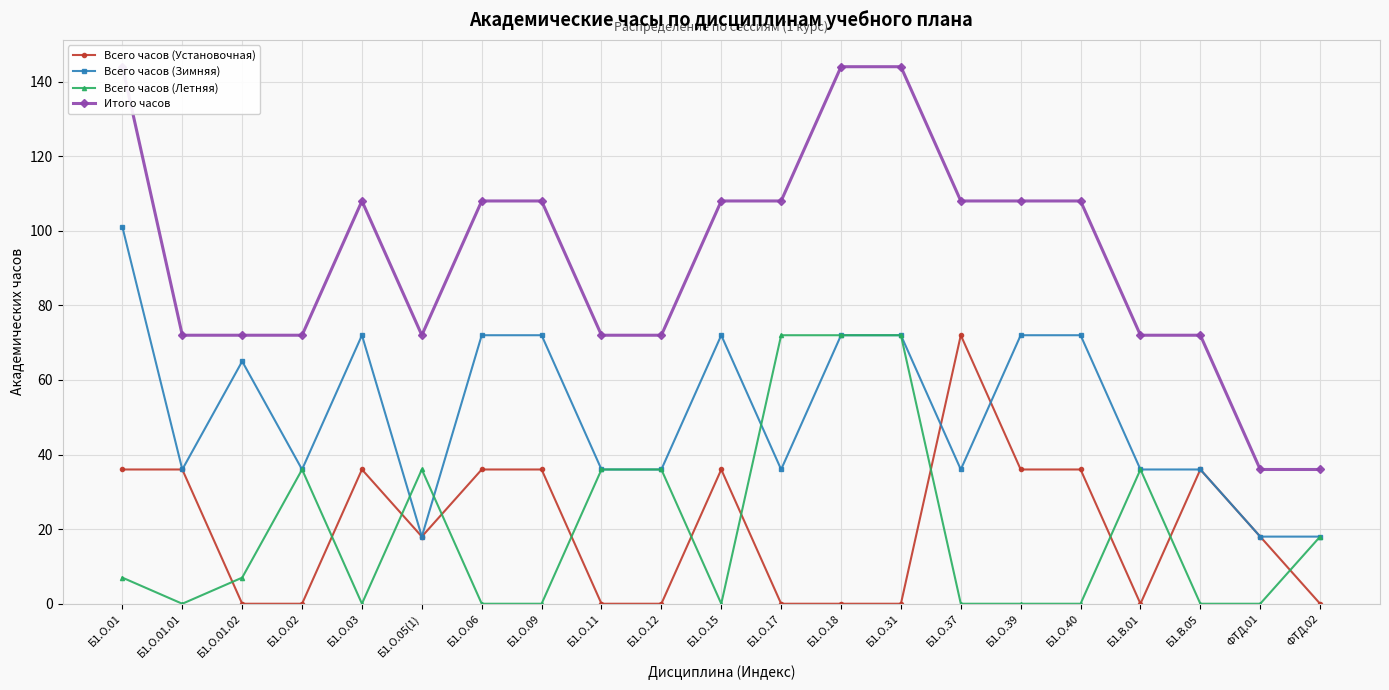

Which label corresponds to the smallest value in the chart?

Б1.О.01.02